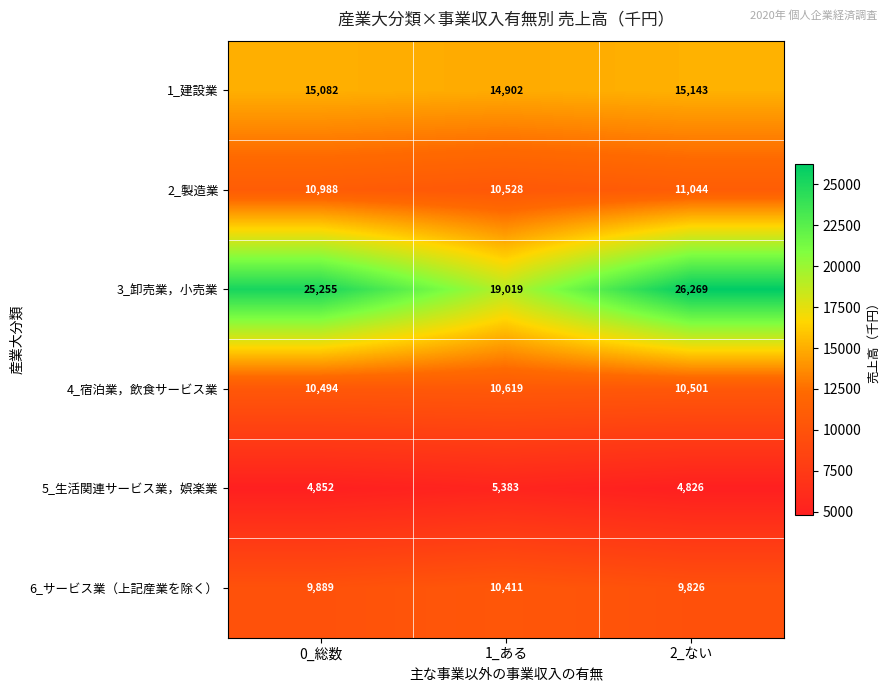

What is the sum of the 5_生活関連サービス業，娯楽業 values at 1_ある and 2_ない?

10209